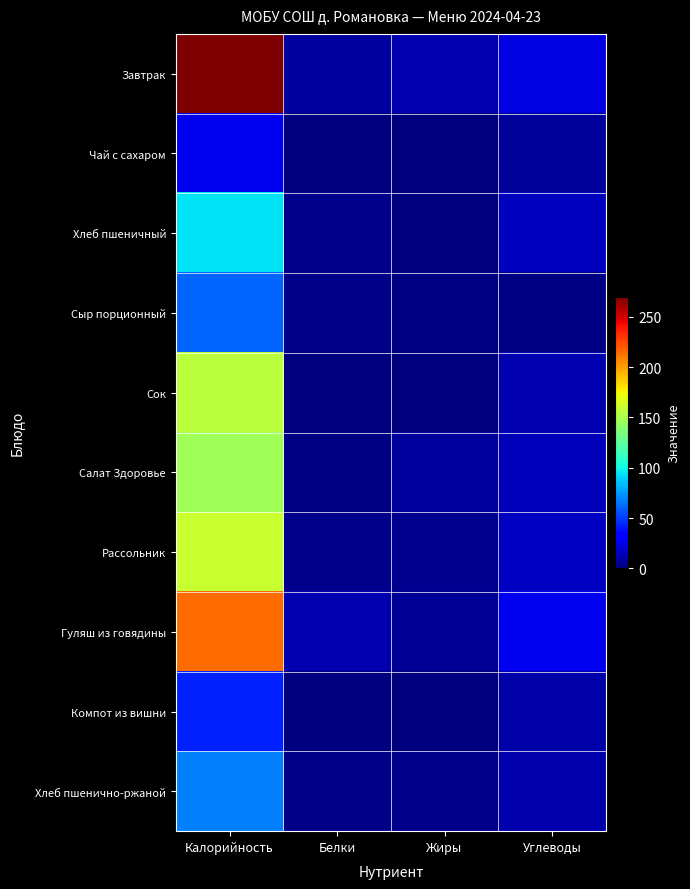

Count the number of categories in the chart.

4